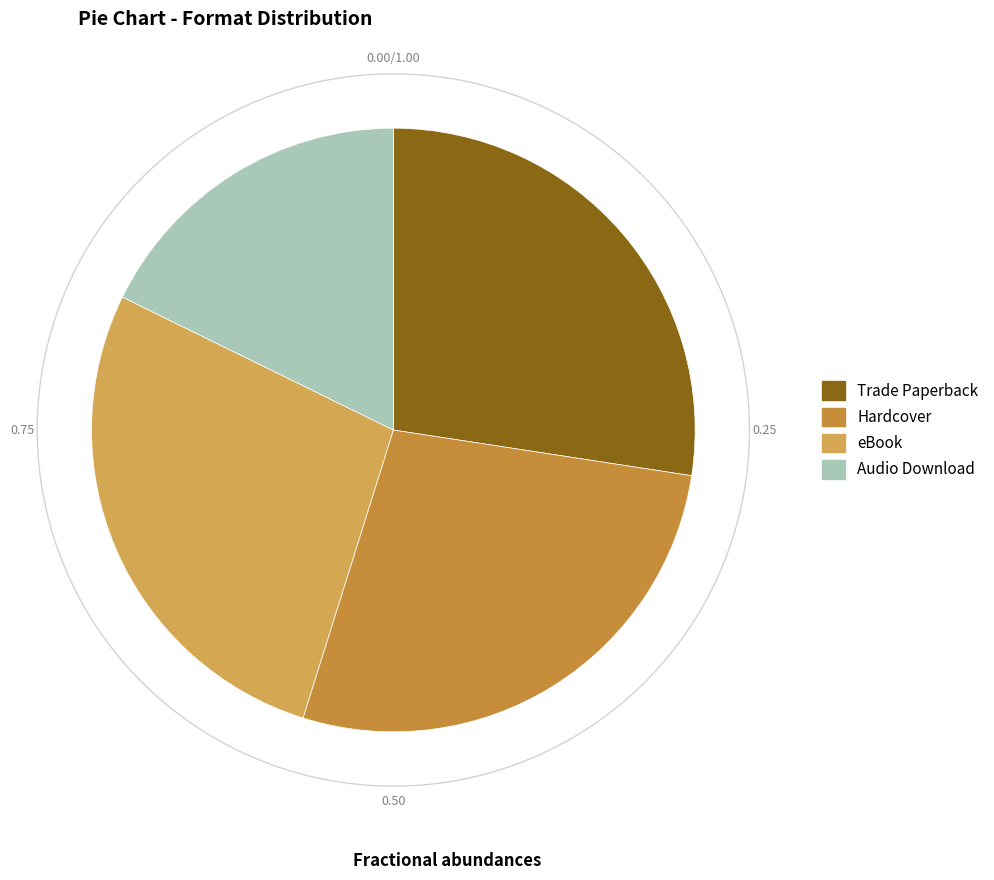

To the nearest percent, what is the difference between the largest and smallest slice percentages?

10%